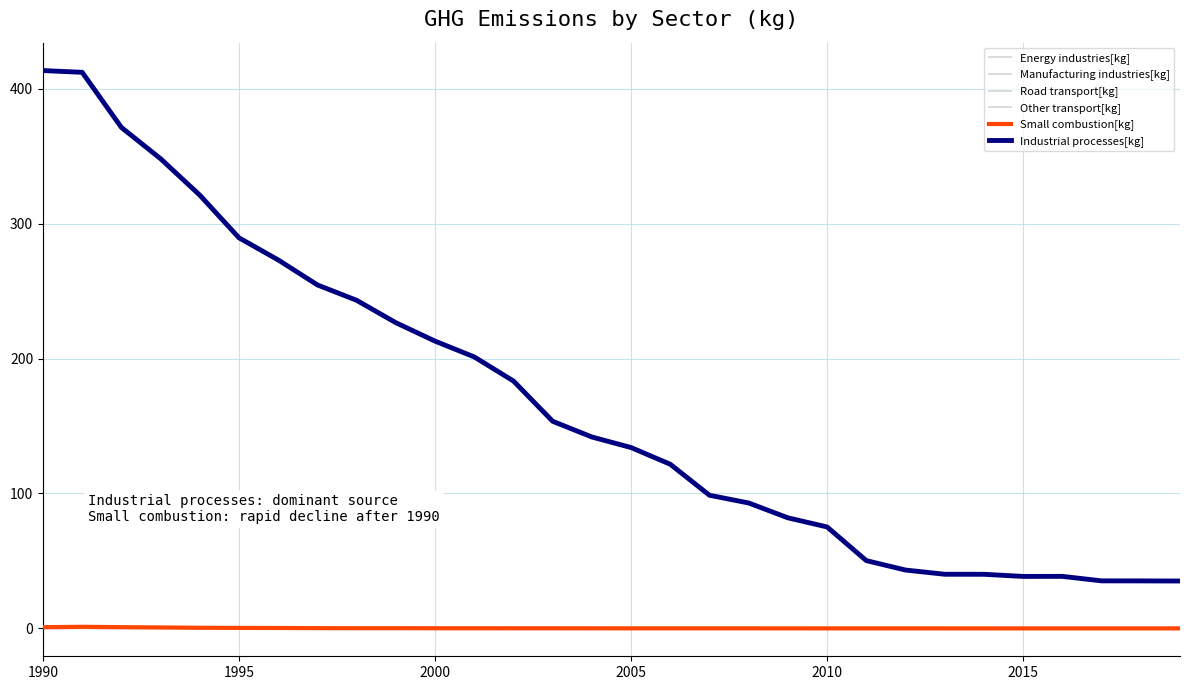

True or false: Manufacturing industries[kg] and Other transport[kg] intersect in this chart.

False